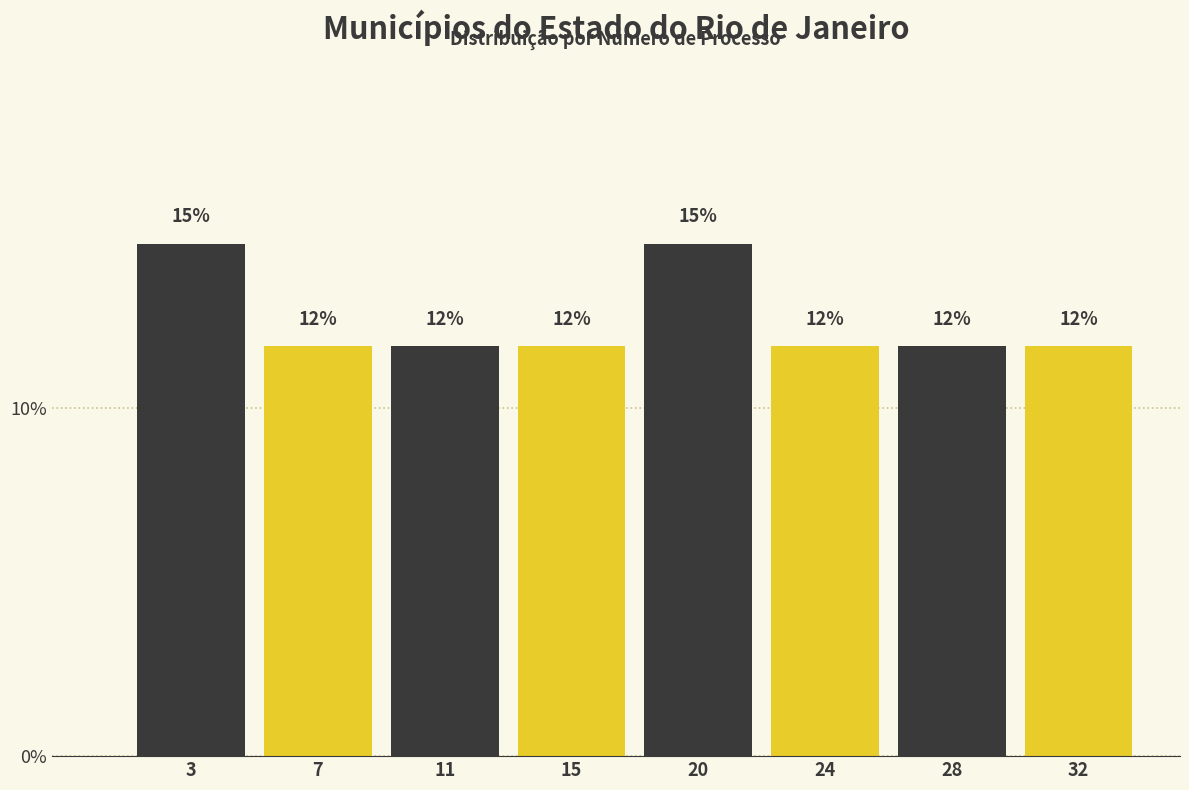

How many bars are there in total?

8